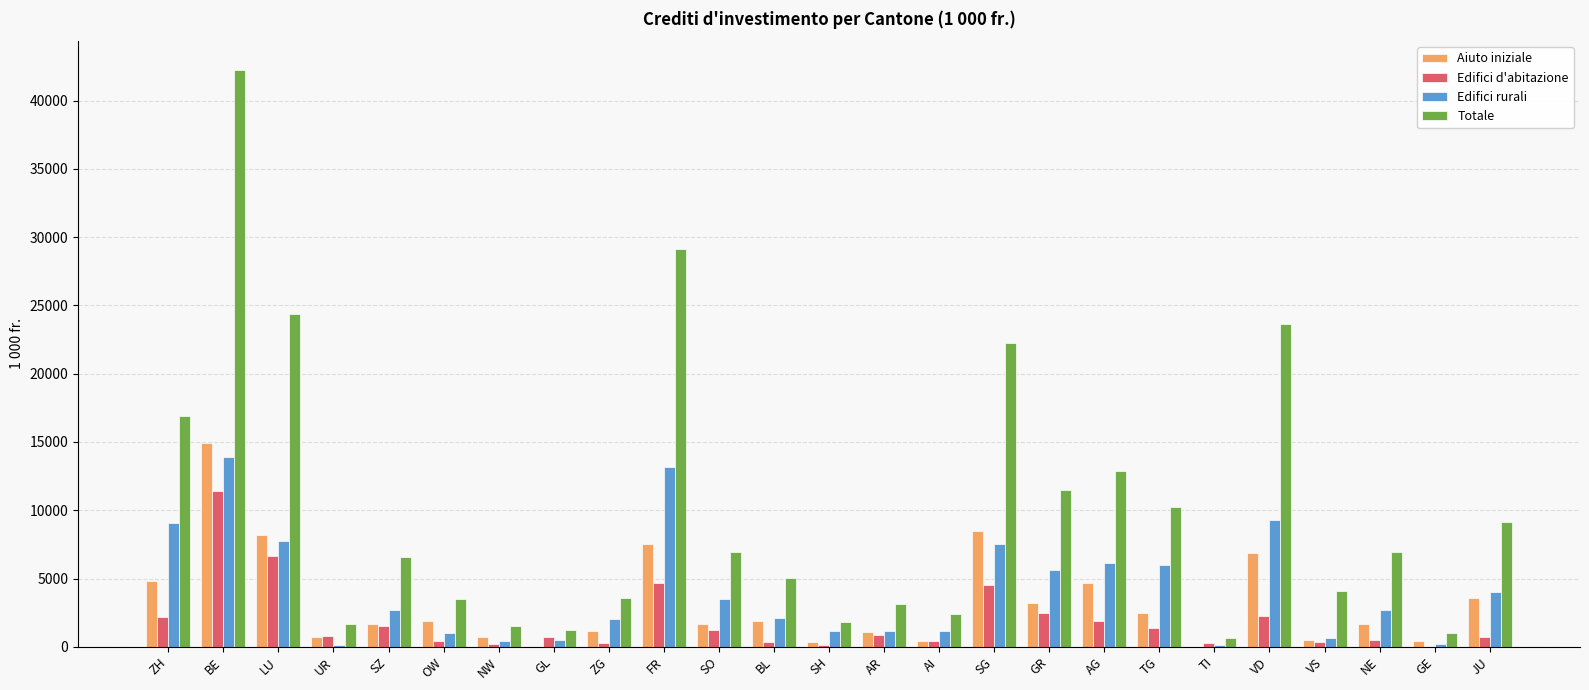

What is the sum of the Aiuto iniziale values at VD and SG?

15325.0